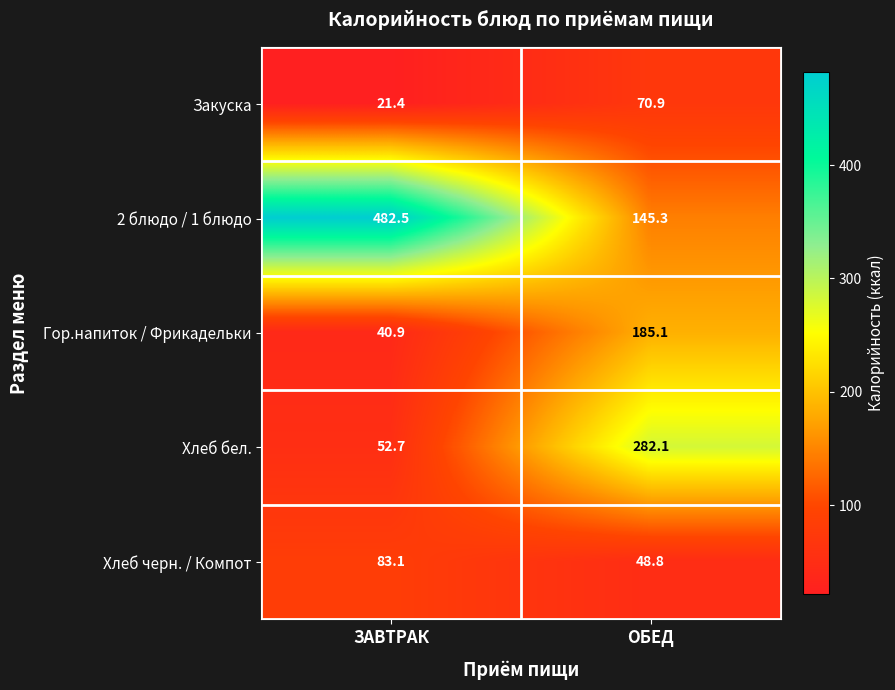

What is the sum of all Хлеб бел. values?

334.8